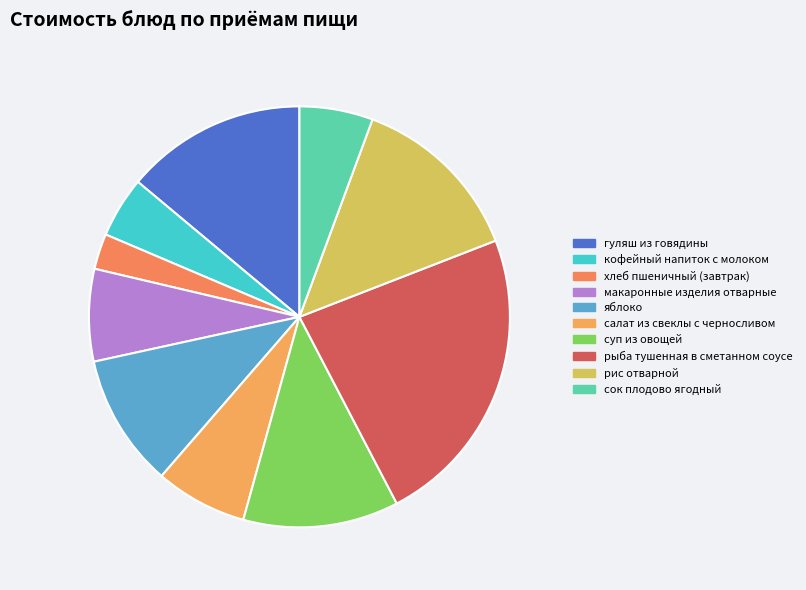

To the nearest percent, what is the difference between the рис отварной and рыба тушенная в сметанном соусе slice percentages?

10%